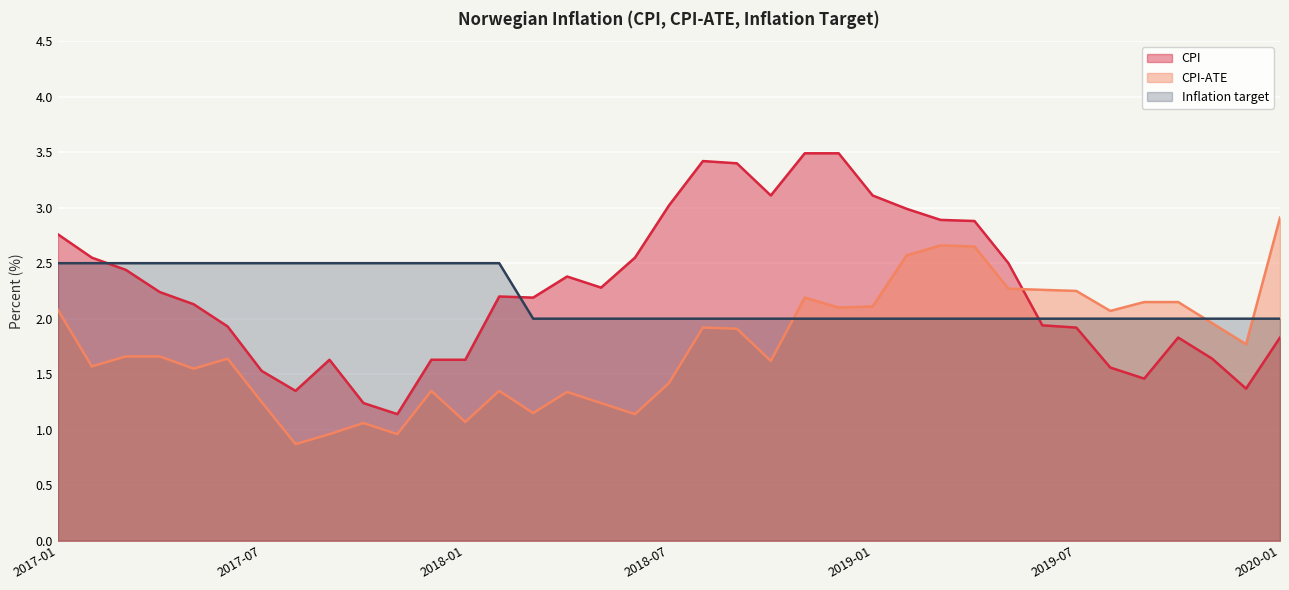

Between 2019-01 and 2018-01, which is larger?

2019-01